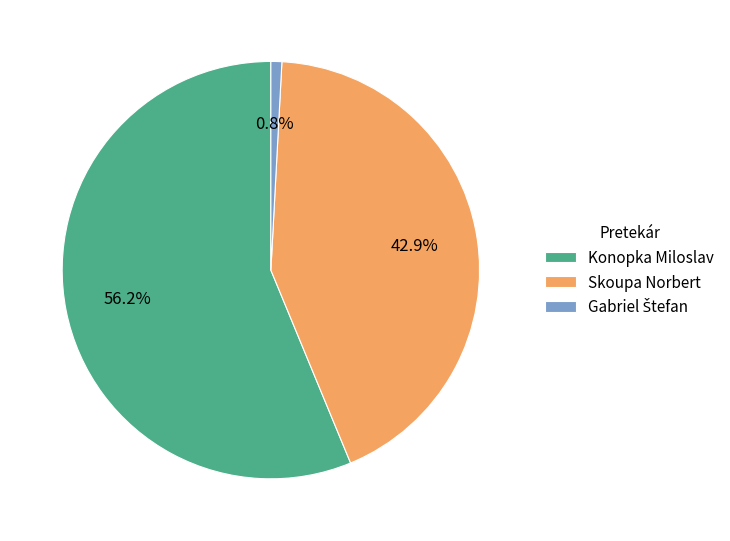

True or false: Skoupa Norbert accounts for 35% of the total.

False